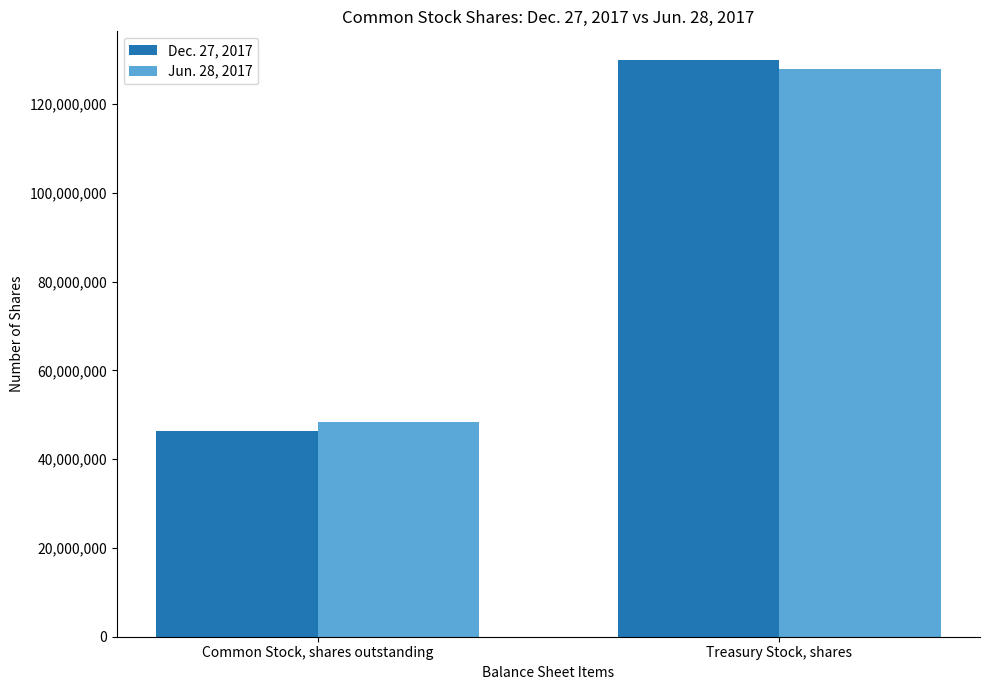

Which label corresponds to the smallest value in the chart?

Common Stock, shares outstanding